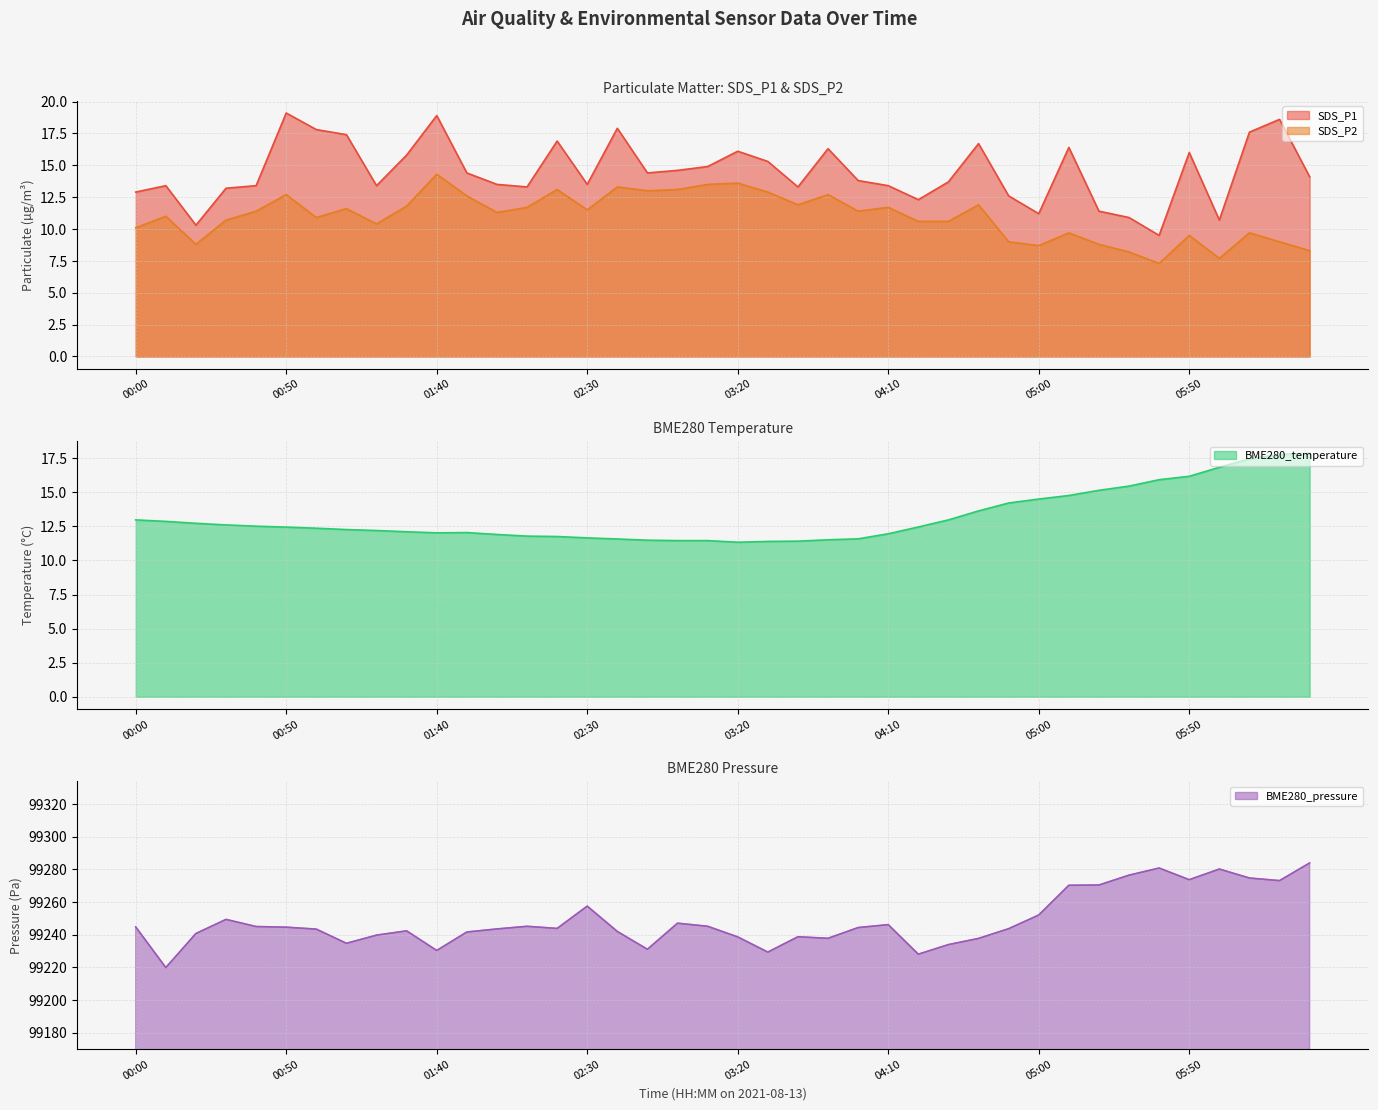

List the series in order of their peak value, lowest first.

SDS_P2, BME280_temperature, SDS_P1, BME280_pressure